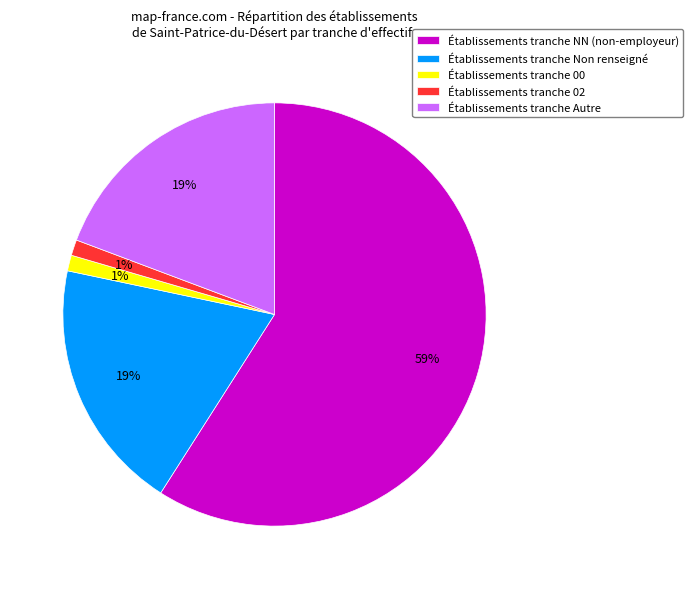

Does any single category account for the majority?

Yes